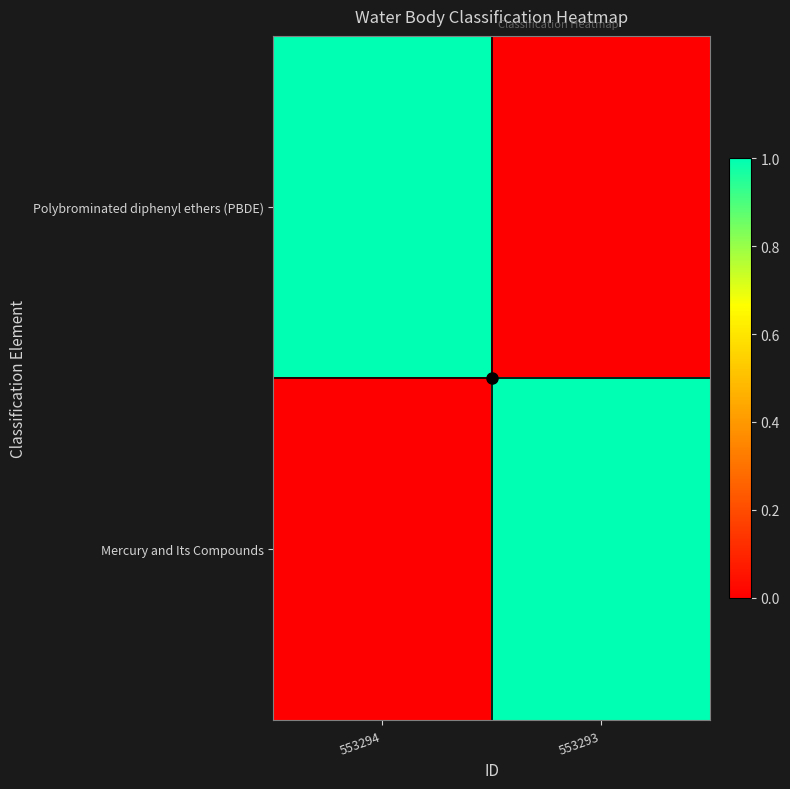

List the series in order of their peak value, highest first.

Polybrominated diphenyl ethers (PBDE), Mercury and Its Compounds